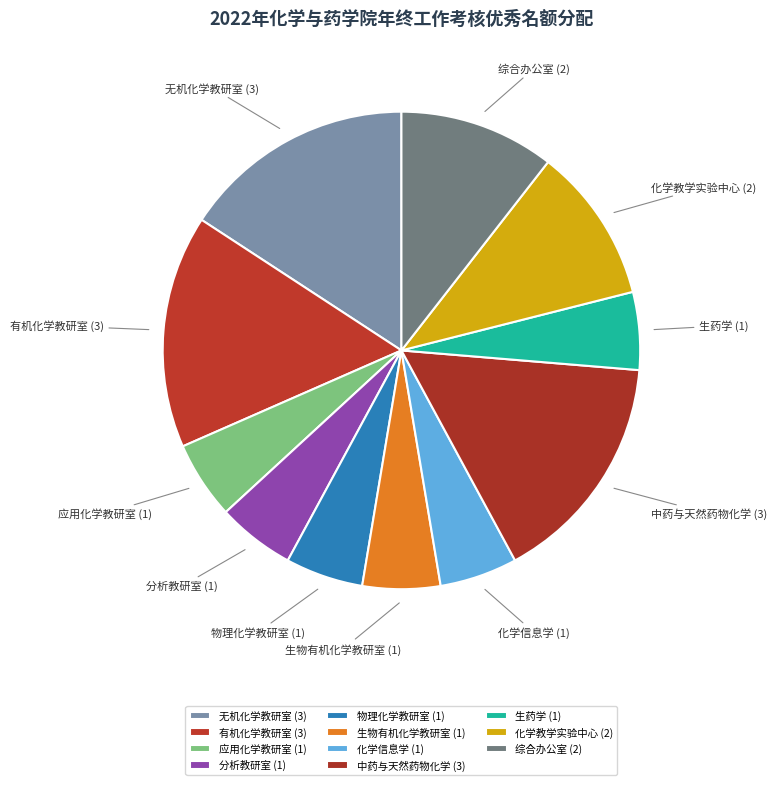

How many slices are in this pie chart?

11